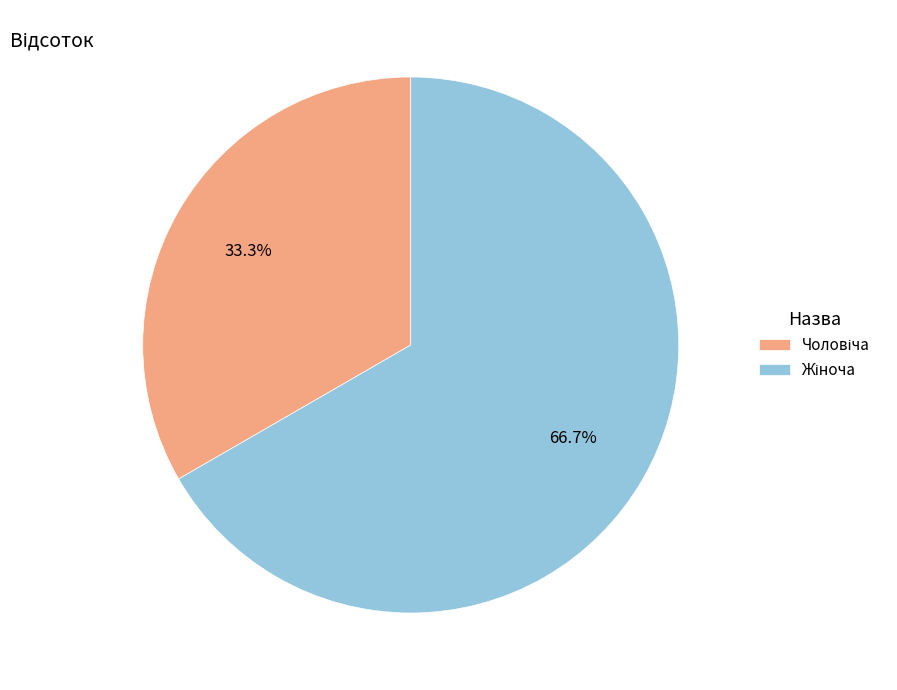

Is there any slice that represents more than half of the pie?

Yes